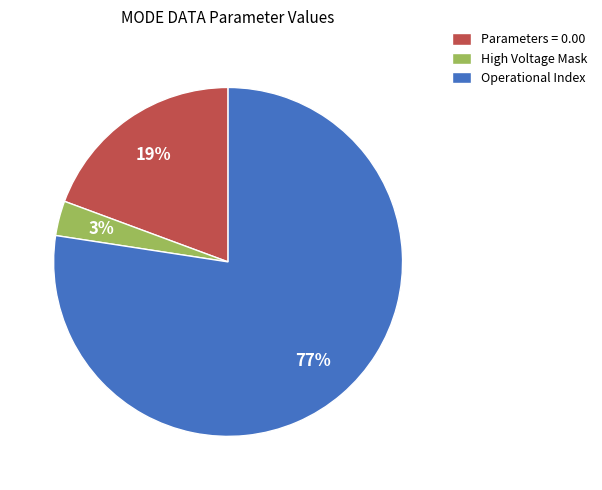

Combined, do Operational Index and High Voltage Mask account for over 50%?

Yes